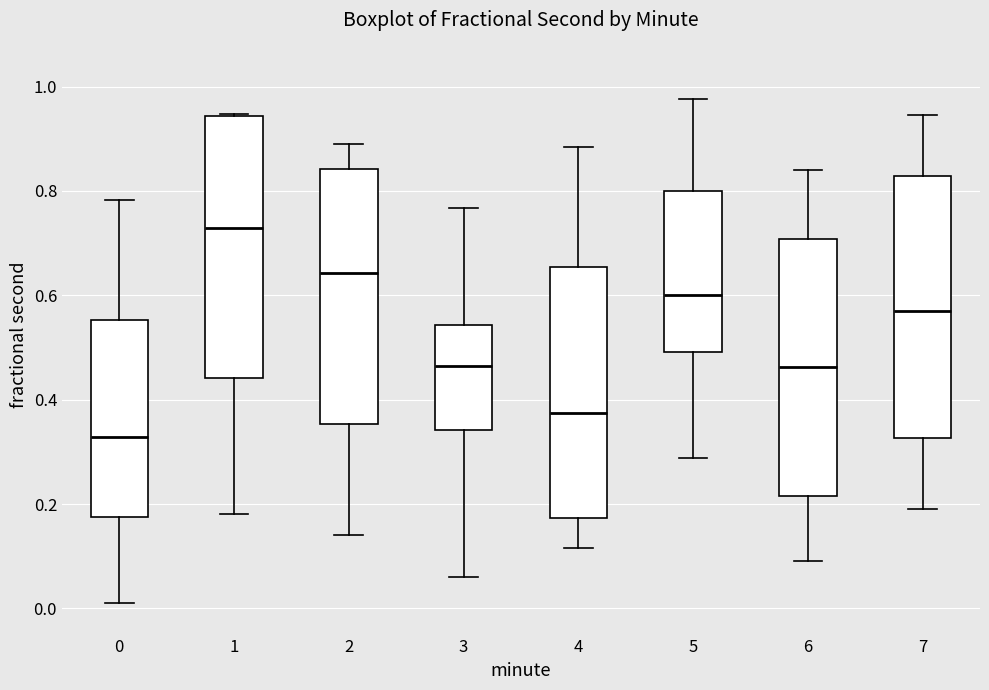

Which box has the highest median line?

1